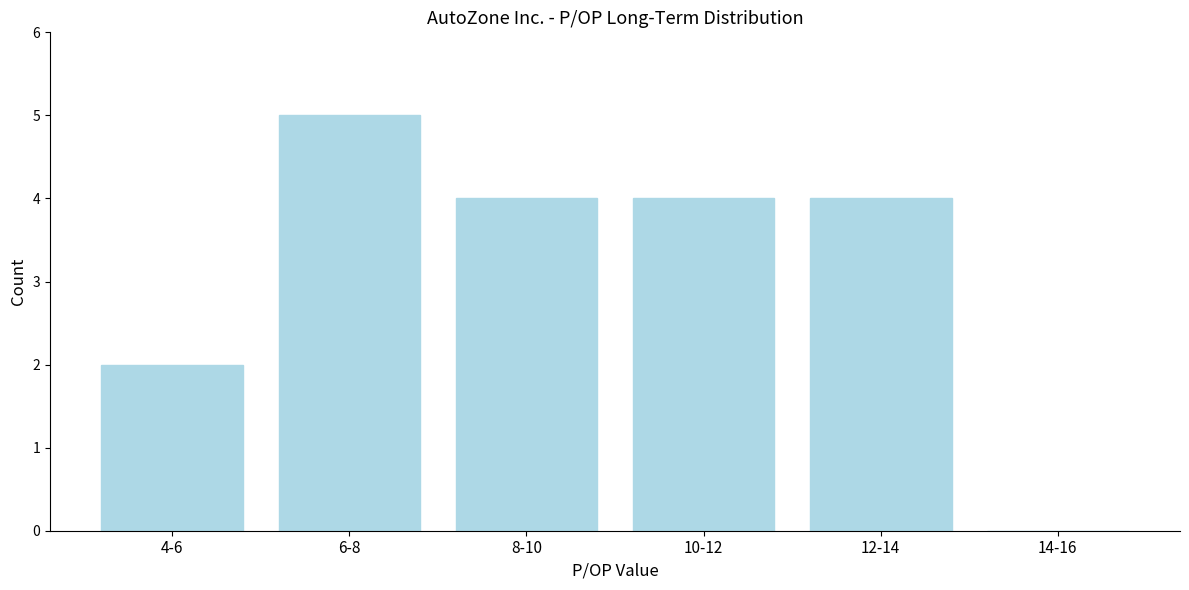

Reading left to right, what are all the values shown in this chart?

4-6=2	6-8=5	8-10=4	10-12=4	12-14=4	14-16=0